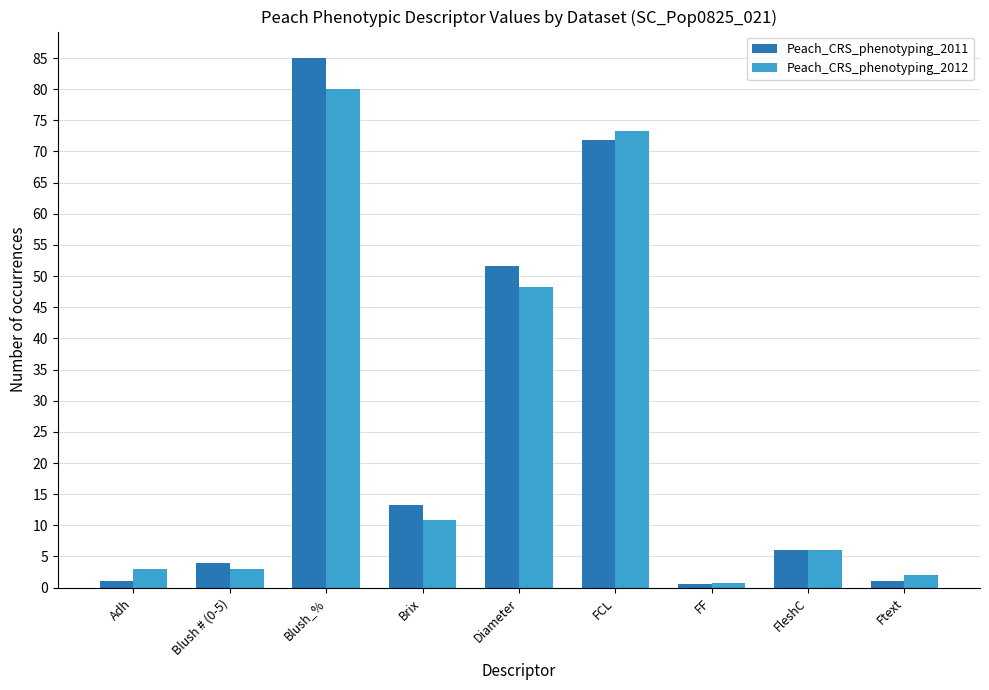

What is the sum of all Peach_CRS_phenotyping_2011 values?

234.4